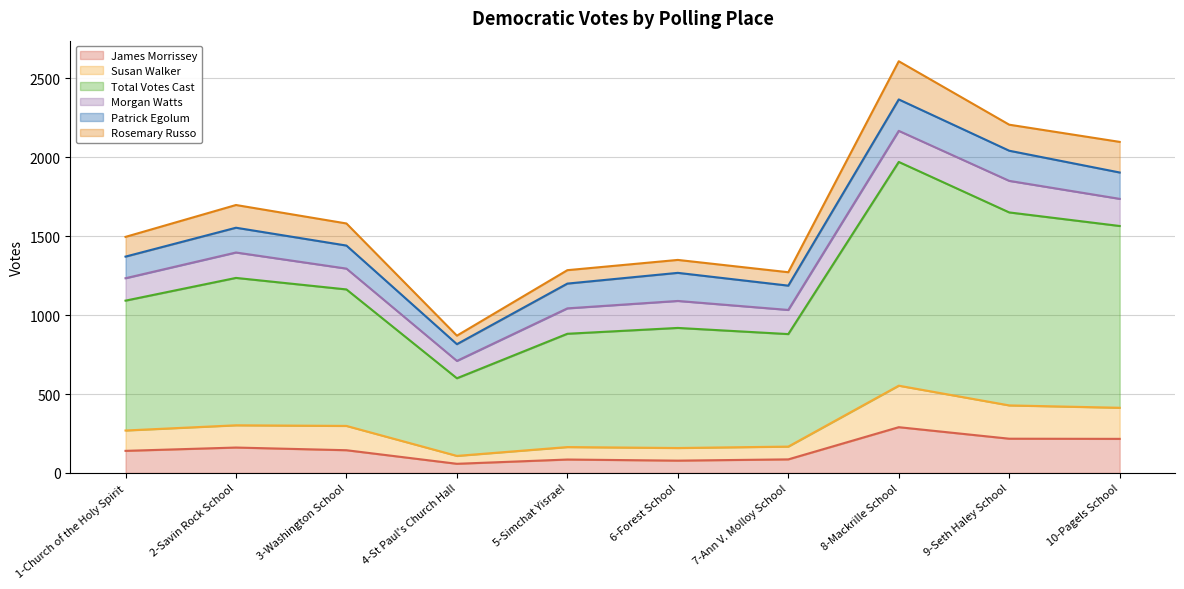

At which label does James Morrissey reach its peak?

8-Mackrille School